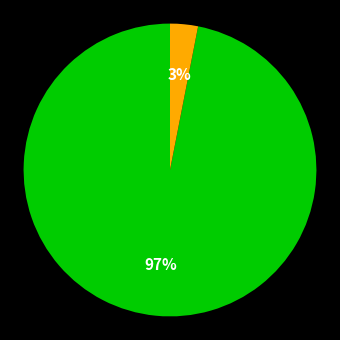

Is there any slice that represents more than half of the pie?

Yes